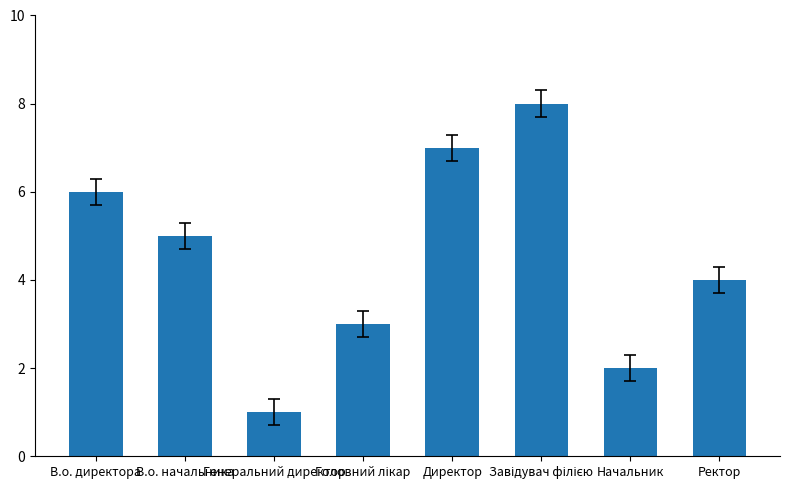

How many series are shown in this chart?

1